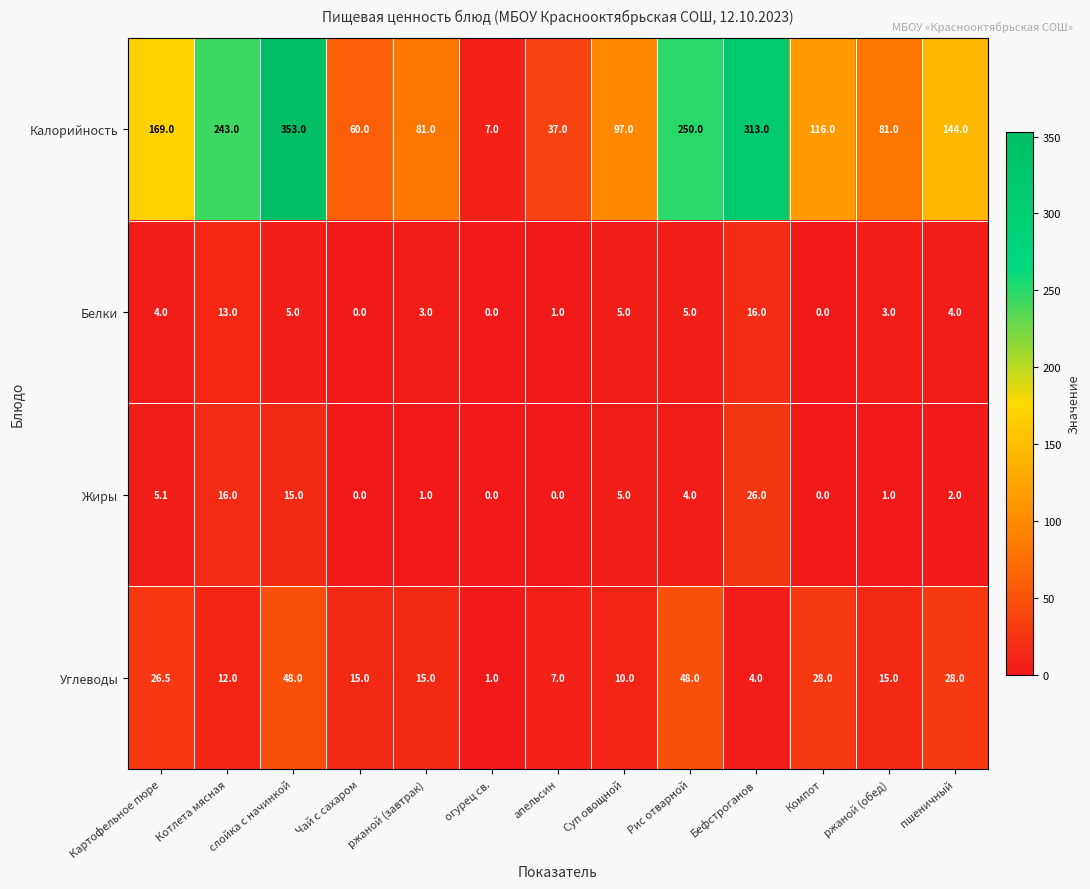

What is the highest value of the Белки series?

16.0